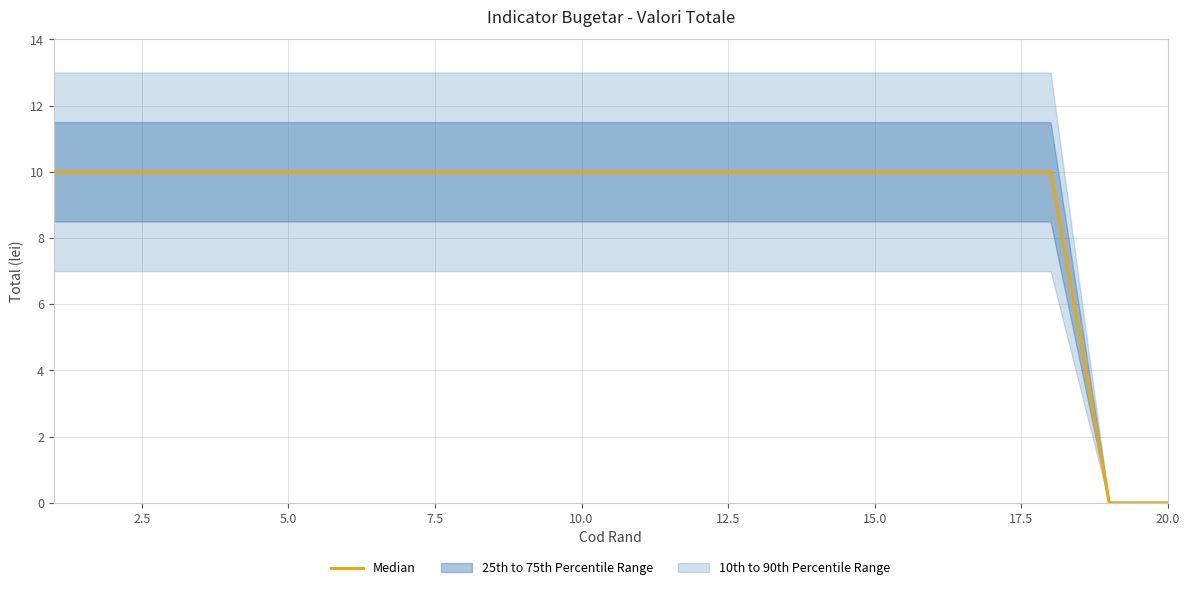

Count the values in the range 10 to 11.

18